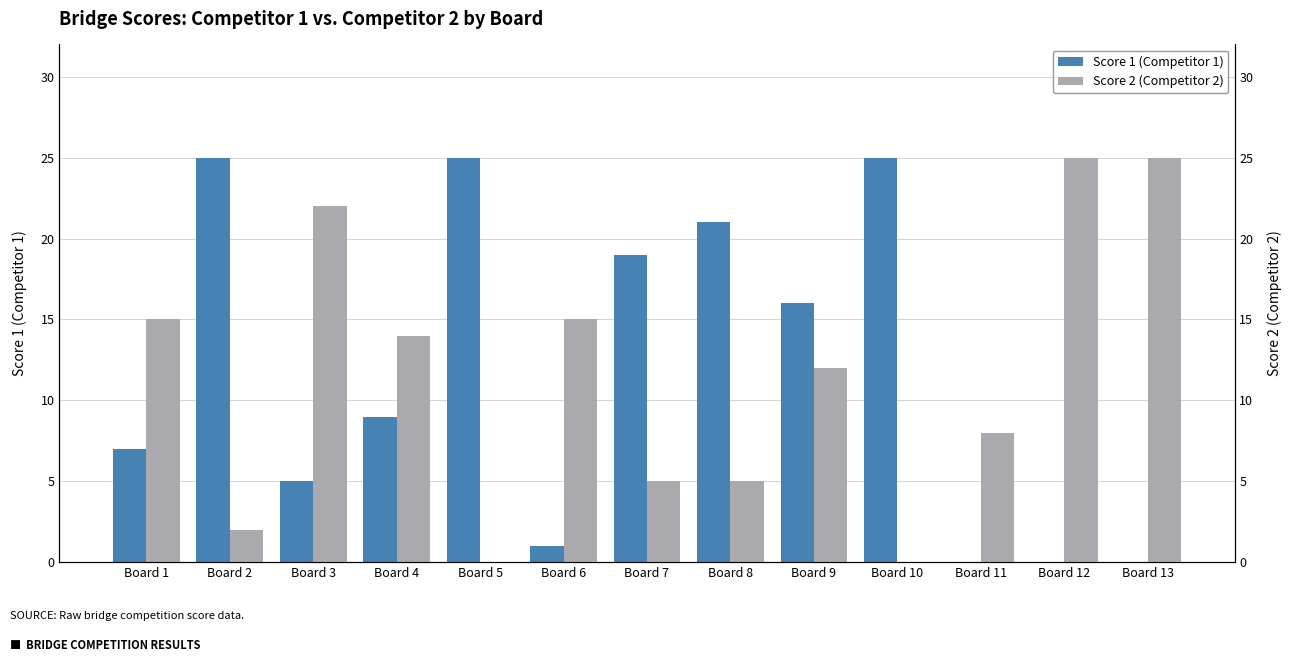

Reading right to left, what are all the values shown in this chart?

Score 1 (Competitor 1): 0	0	0	25	16	21	19	1	25	9	5	25	7
Score 2 (Competitor 2): 25	25	8	0	12	5	5	15	0	14	22	2	15